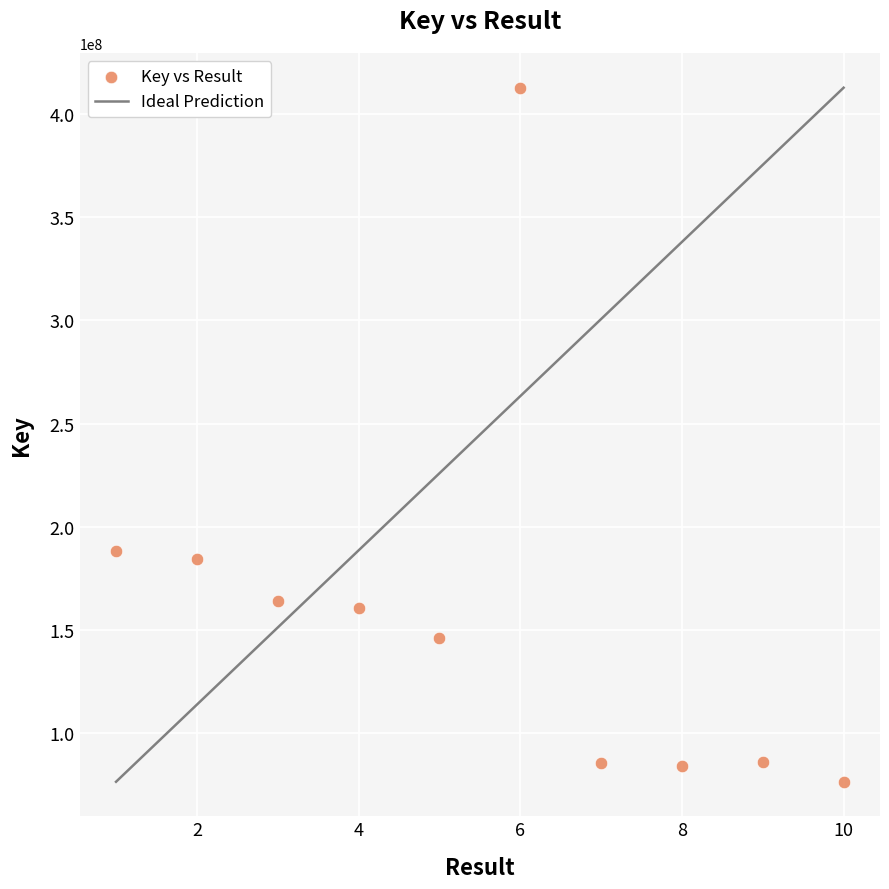

What is the average Y value?

158764611